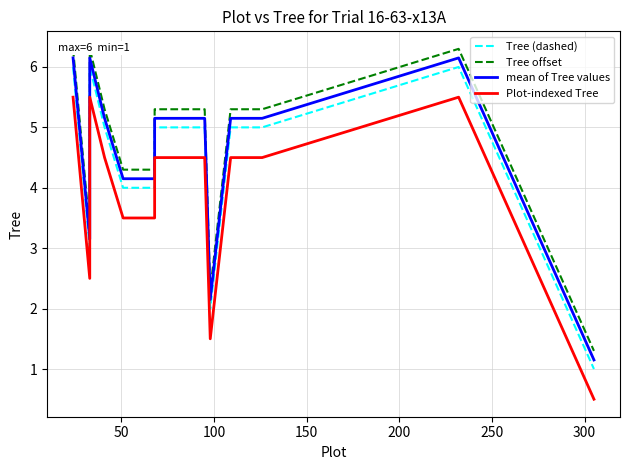

What is the sum of all Plot-indexed Tree values?

50.5